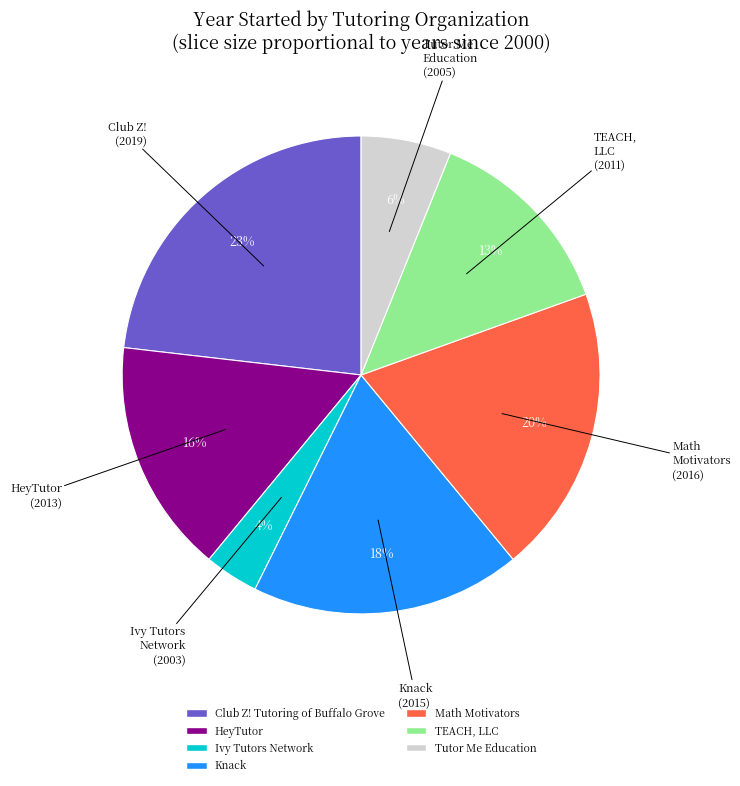

Count the number of slices in the pie.

7